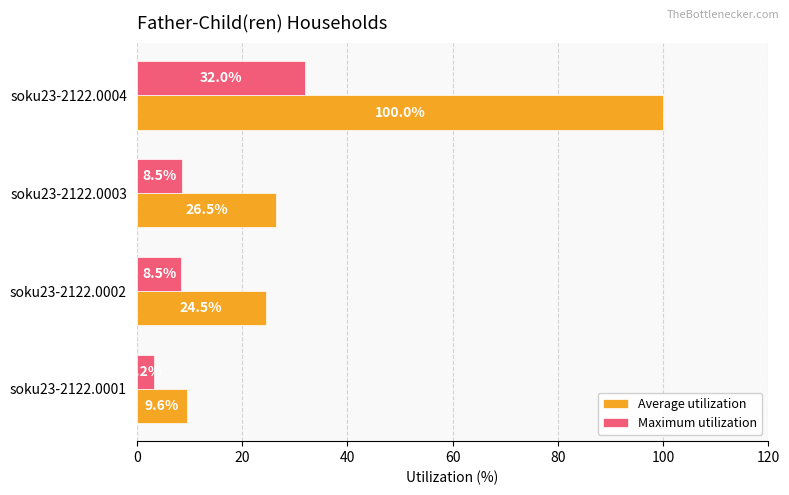

Which series has the largest range (max minus min)?

Average utilization